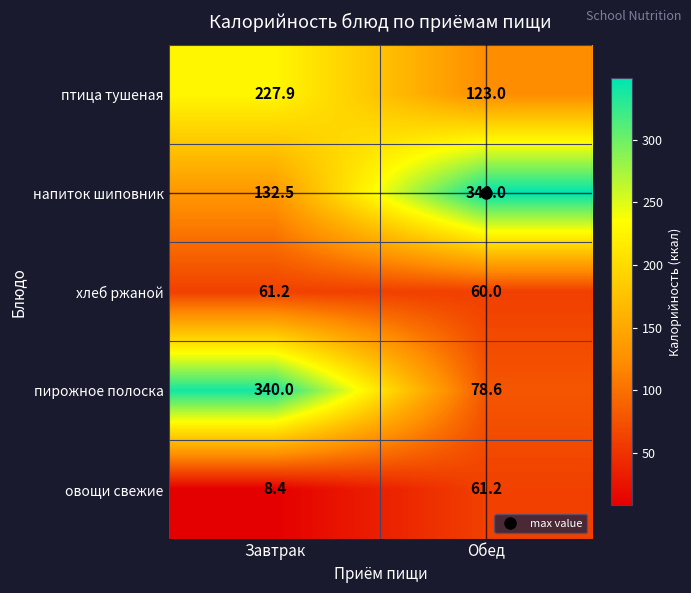

At Завтрак, list the series in order from largest to smallest.

пирожное полоска, птица тушеная, напиток шиповник, хлеб ржаной, овощи свежие